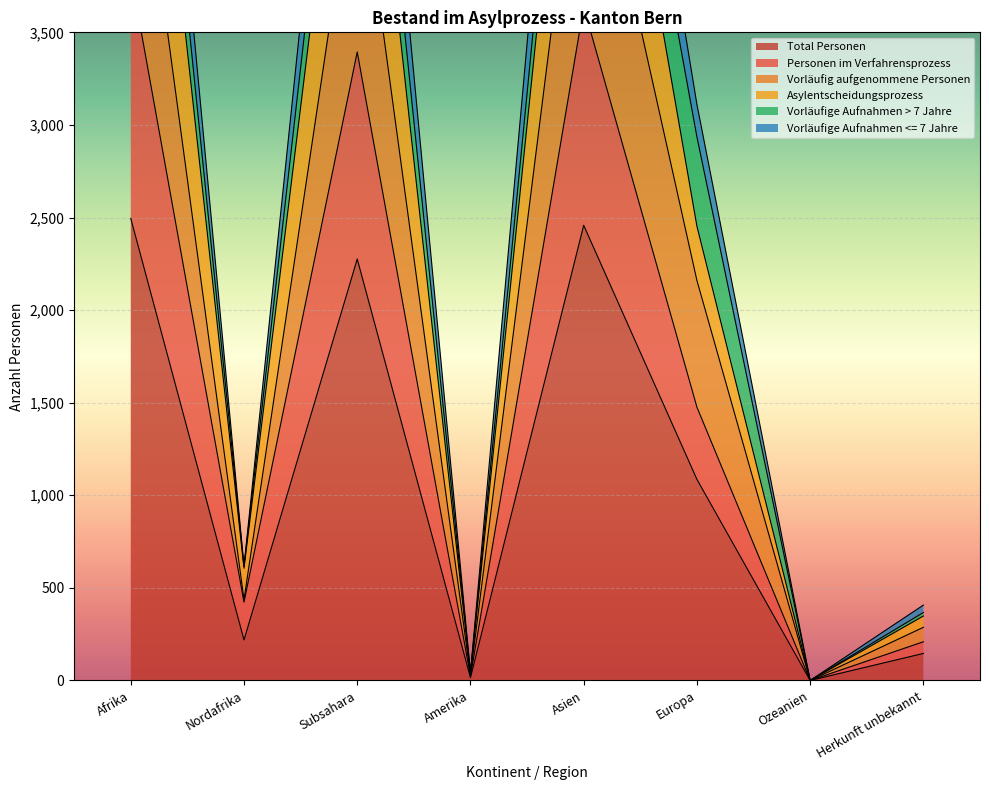

What is the approximate value of Total Personen at Afrika?

2495